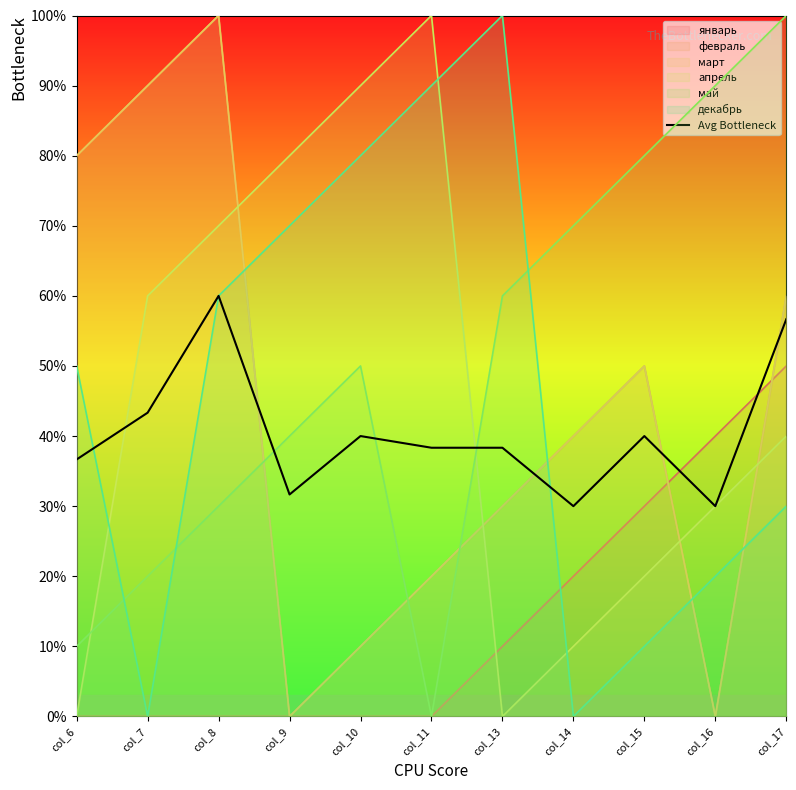

Rank the categories by value from highest to lowest.

col_8, col_17, col_7, col_10, col_15, col_11, col_13, col_6, col_9, col_14, col_16